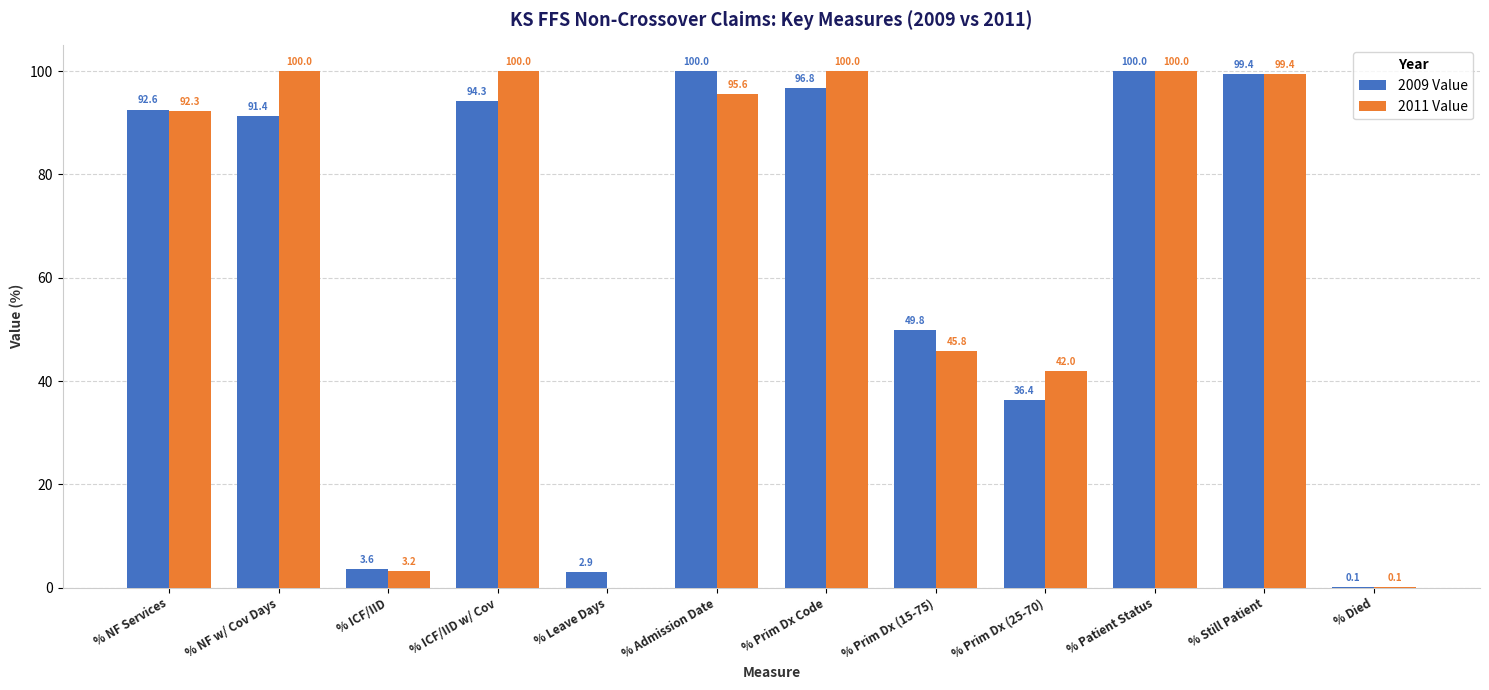

Reading left to right, transcribe all the data shown in this chart.

2009 Value: 92.6	91.4	3.6	94.3	2.9	100.0	96.8	49.8	36.4	100.0	99.4	0.1
2011 Value: 92.3	100.0	3.2	100.0	0.0	95.6	100.0	45.8	42.0	100.0	99.4	0.1